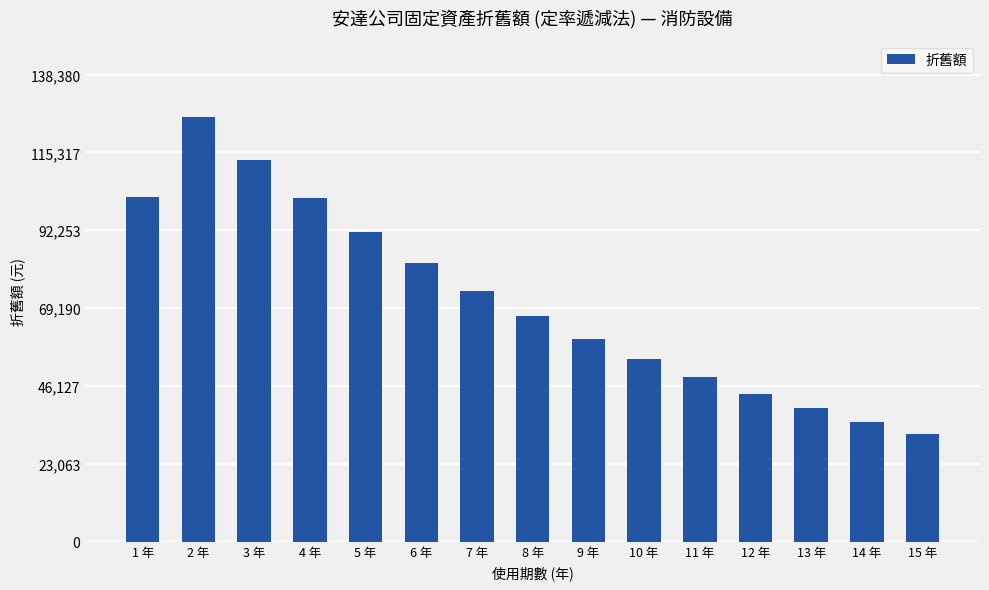

What is the greatest value displayed?

125800.0